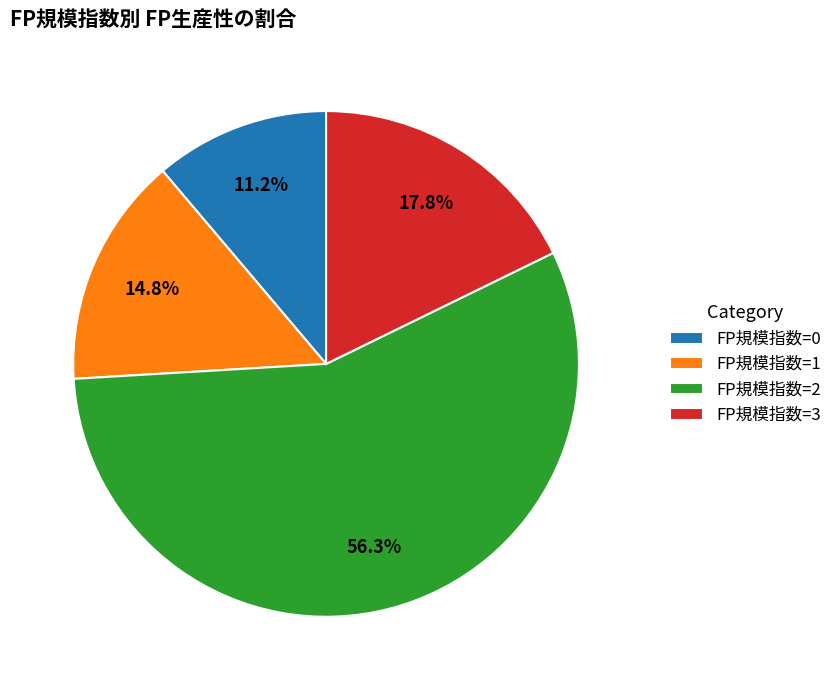

Which slice is the smallest?

FP規模指数=0